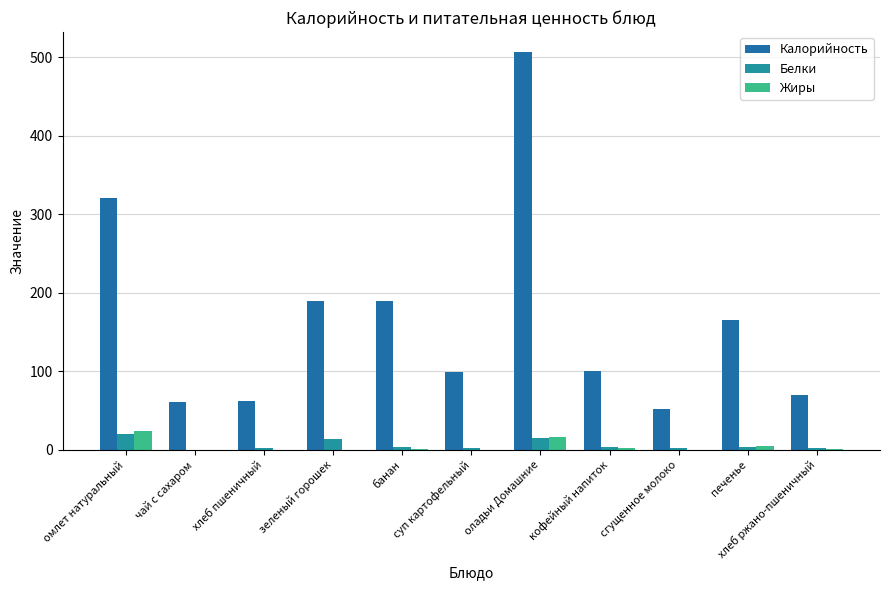

Which category has the lowest value in the Калорийность series?

сгущенное молоко